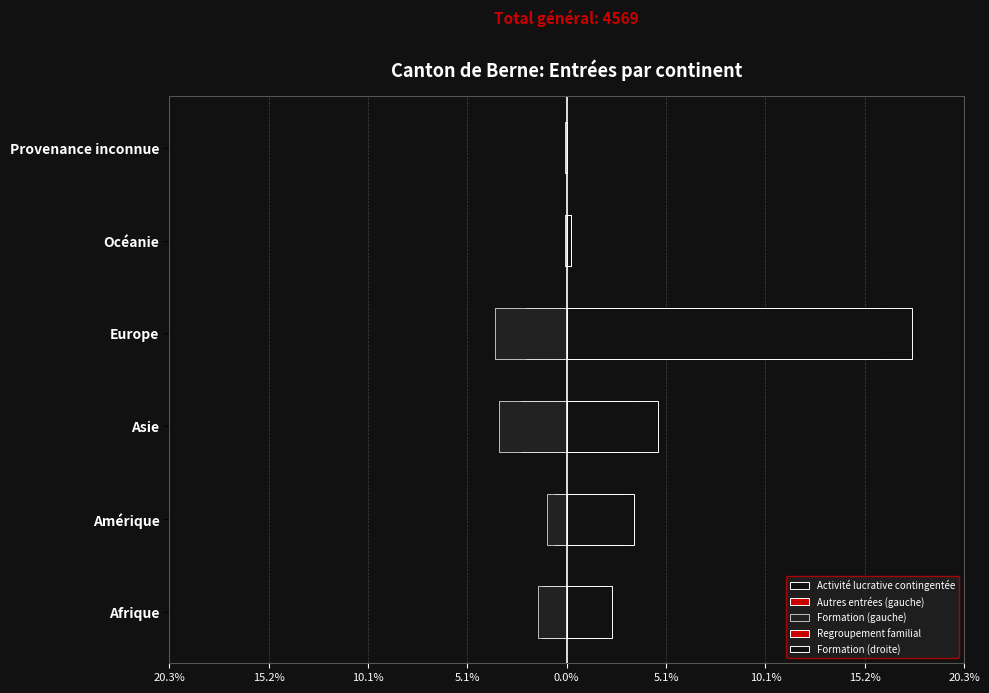

Which has a higher value, Amérique or Provenance inconnue?

Provenance inconnue